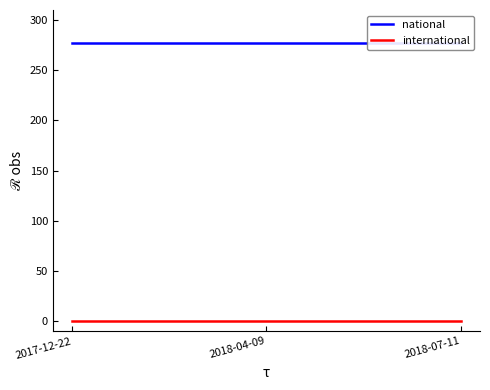

Rank the series by their maximum value, from lowest to highest.

international, national